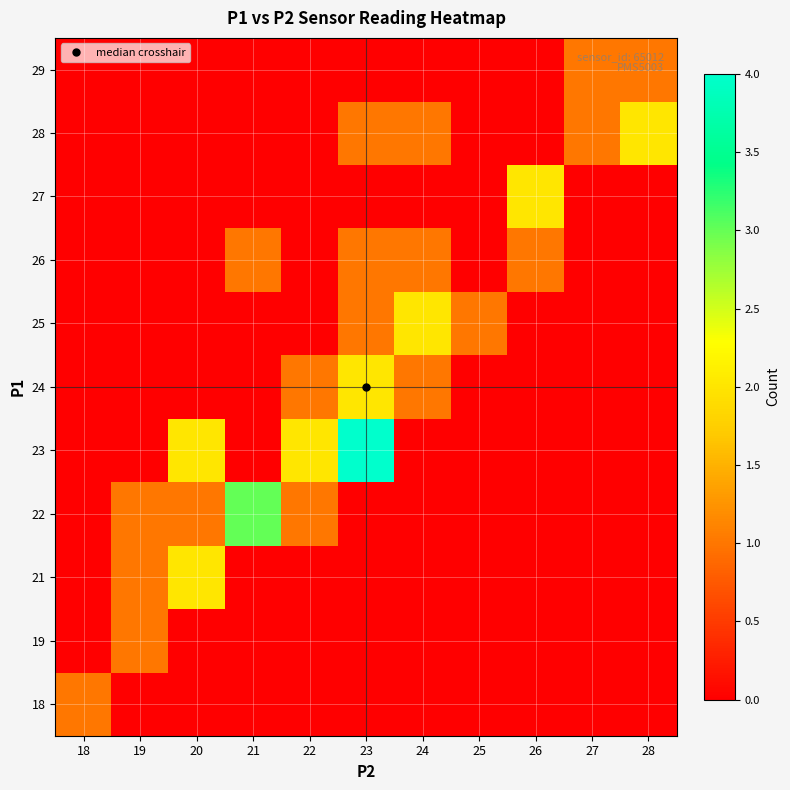

What is the maximum value shown in the chart?

4